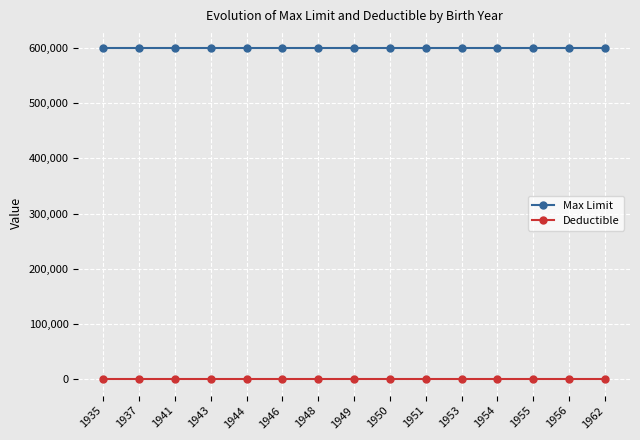

Rank the series by their maximum value, from highest to lowest.

Max Limit, Deductible